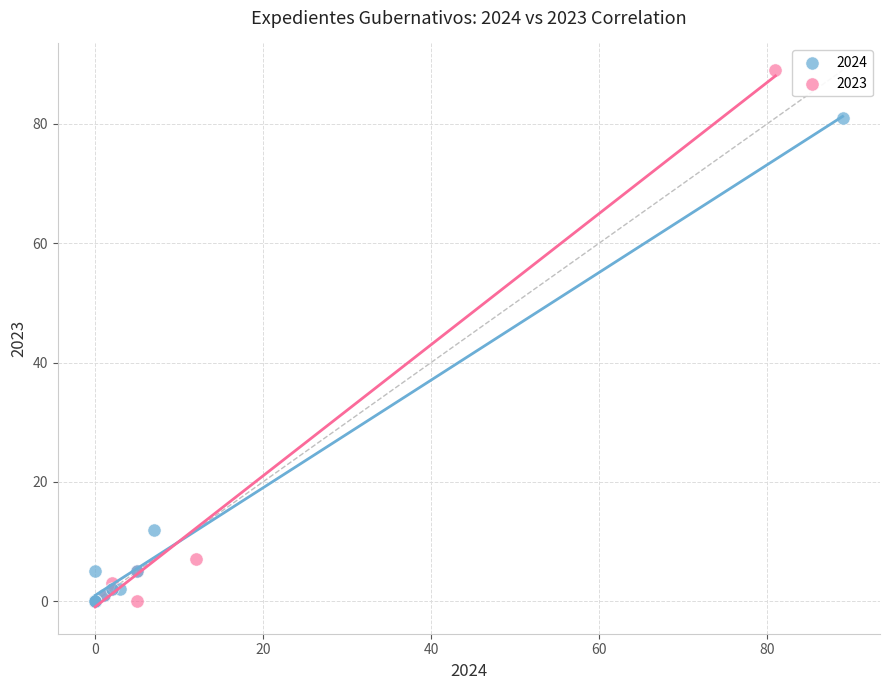

Which series reaches the maximum Y coordinate?

2023